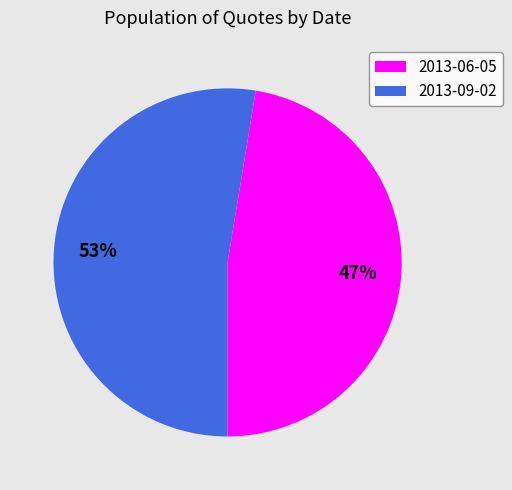

What is the ratio of the value at 2013-09-02 to the value at 2013-06-05?

1.1